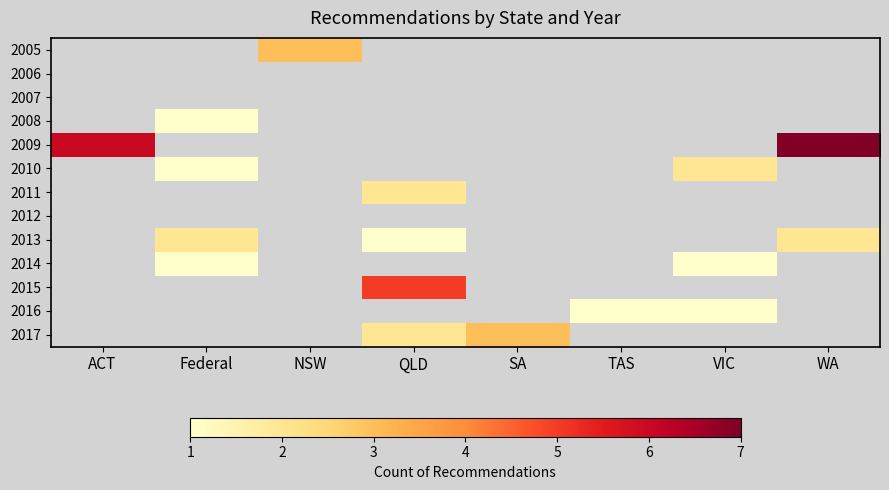

Which has a higher value, SA or WA?

WA